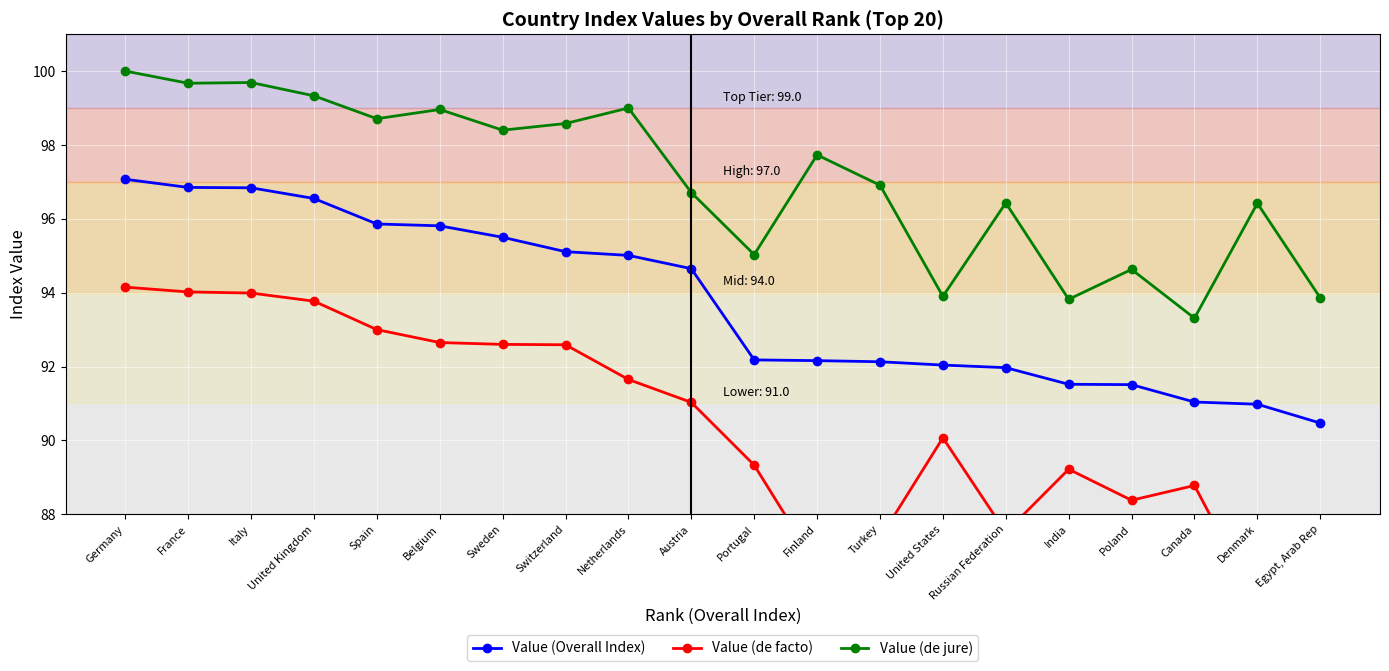

List the series in order of their overall mean, highest first.

Value (de jure), Value (Overall Index), Value (de facto)